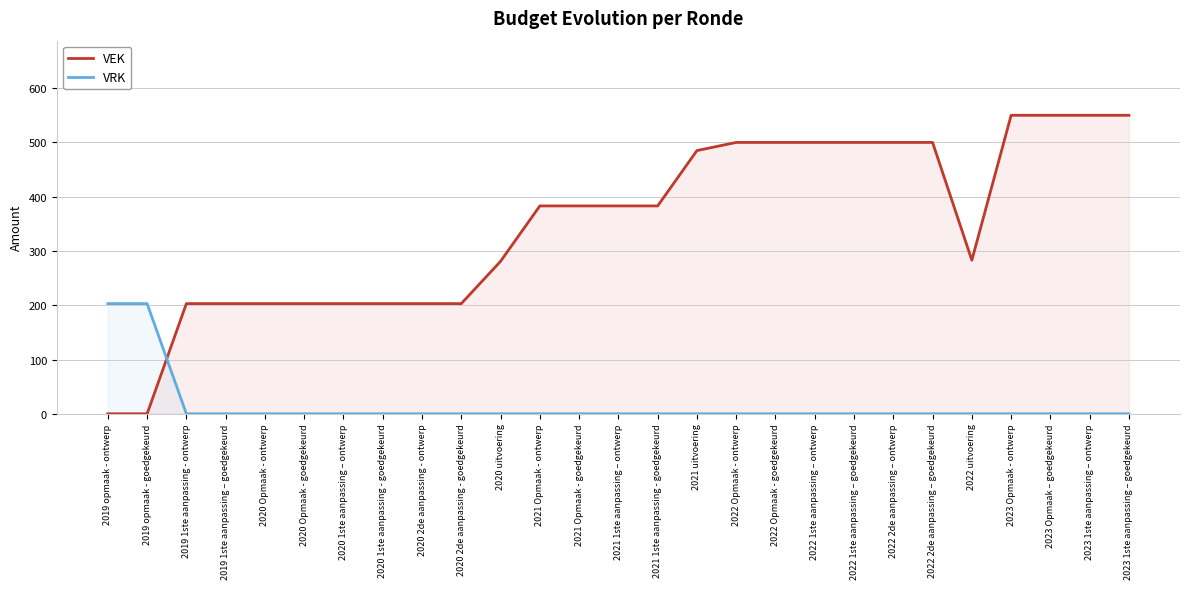

The VEK series shows 281 at 2020 uitvoering. True or false?

True